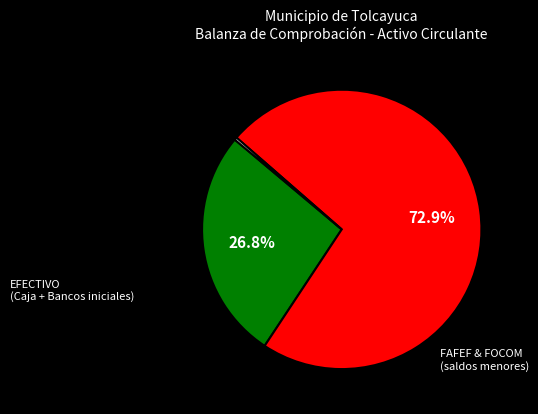

Count the number of slices in the pie.

3